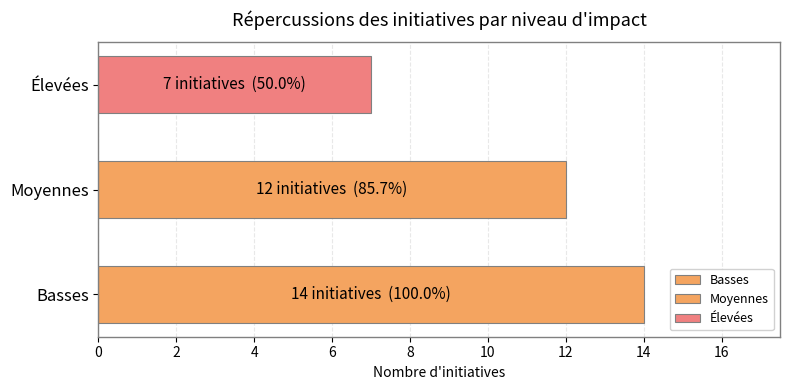

Rank the categories by value from lowest to highest.

Élevées, Moyennes, Basses